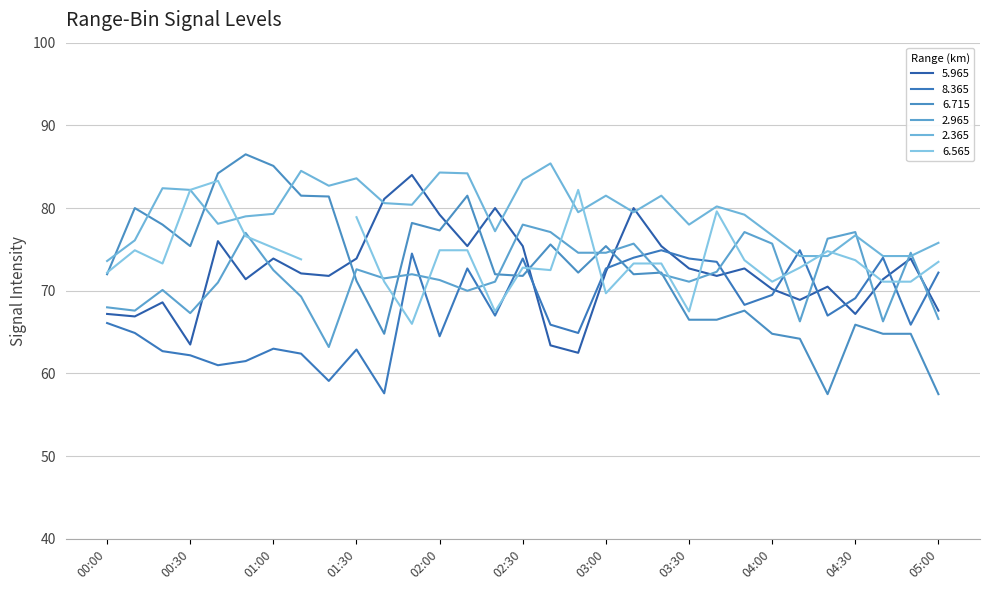

The value of   5.965 at 01:00 is 73.9. True or false?

True